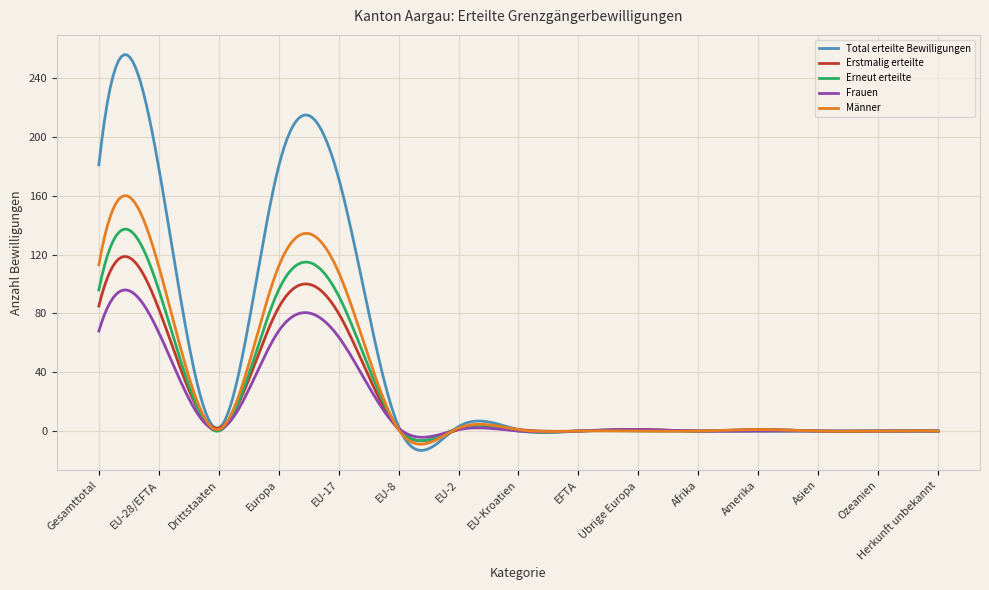

What is the maximum value for Männer?

160.0